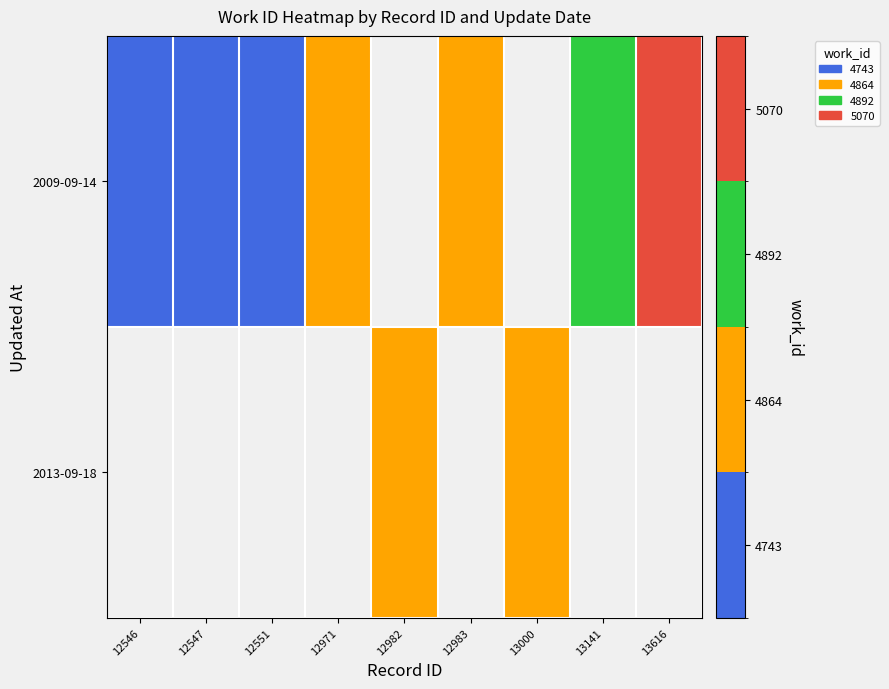

List the series in order of their overall mean, lowest first.

2009-09-14, 2013-09-18